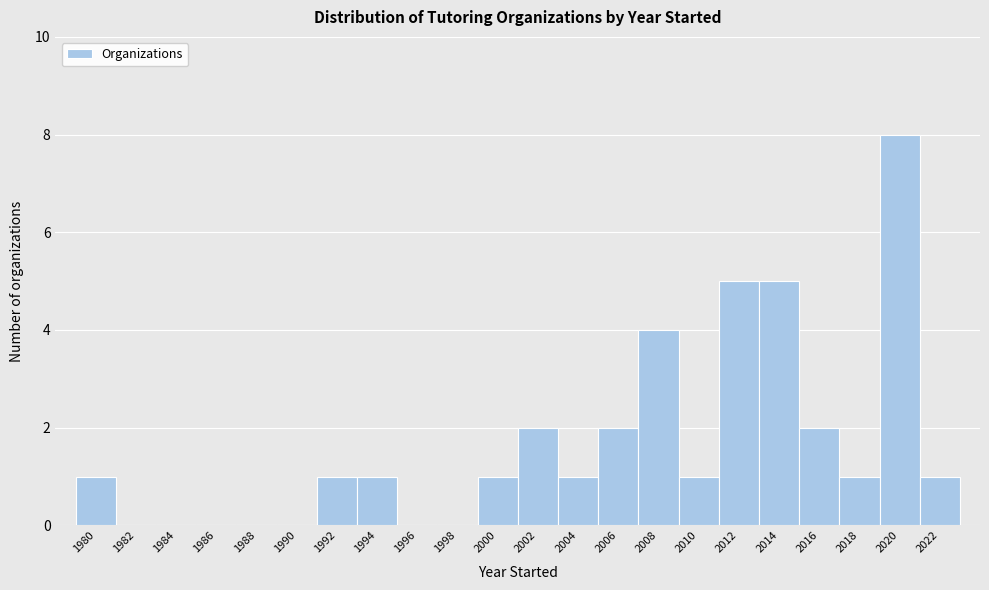

Reading left to right, list all the values displayed in this chart.

1980=1	1982=0	1984=0	1986=0	1988=0	1990=0	1992=1	1994=1	1996=0	1998=0	2000=1	2002=2	2004=1	2006=2	2008=4	2010=1	2012=5	2014=5	2016=2	2018=1	2020=8	2022=1